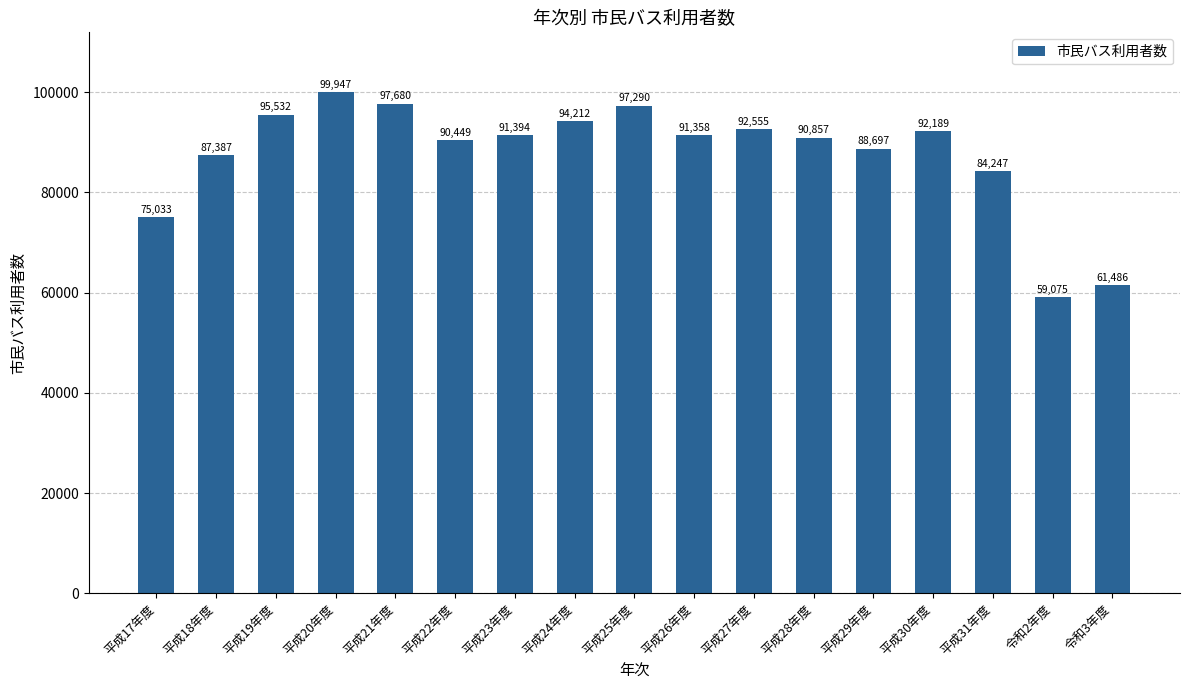

What position from the left is 令和2年度?

16